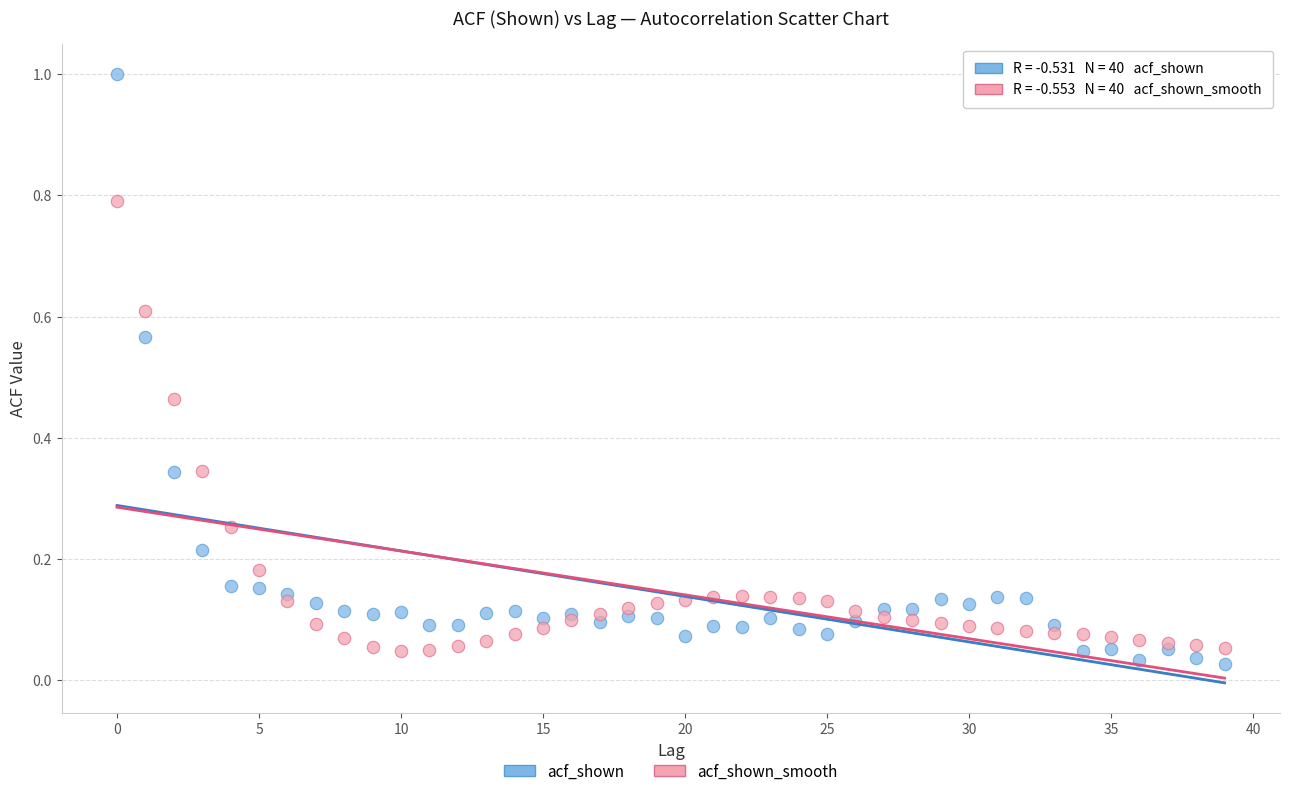

Which series has the widest spread of Y values?

acf_shown